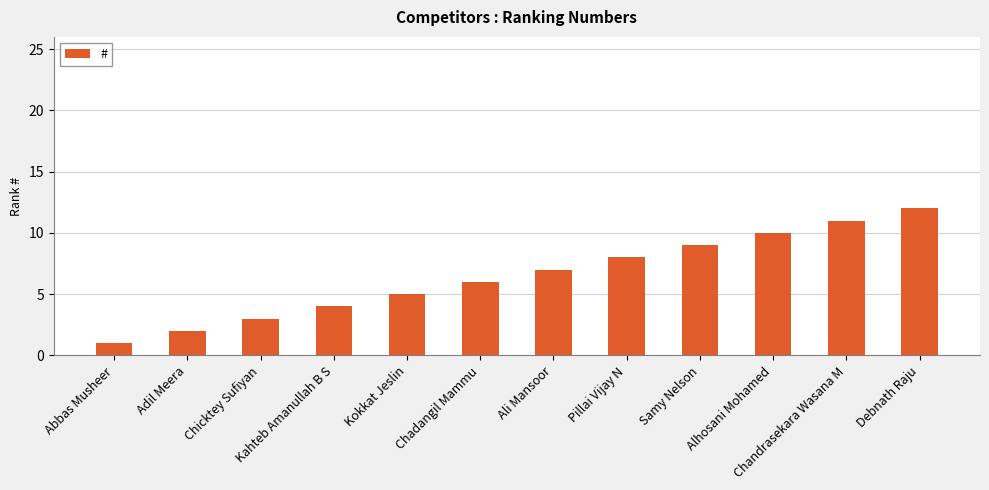

Between Kahteb Amanullah B S and Samy Nelson, which is larger?

Samy Nelson